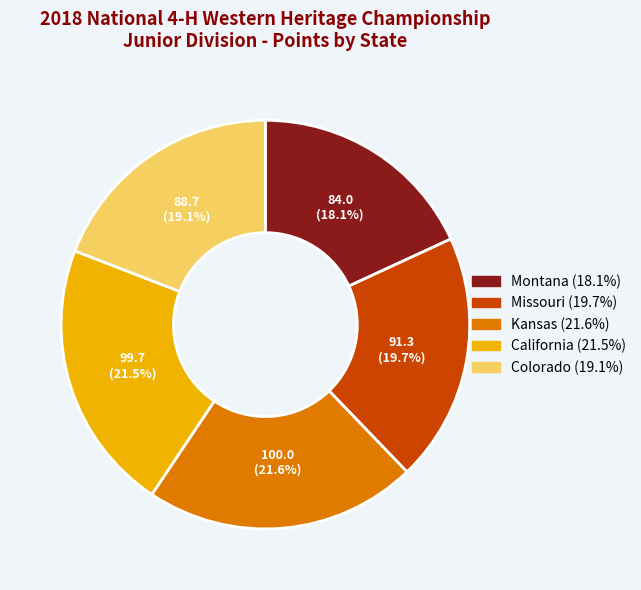

What percentage is NOT represented by Missouri?

80.3%